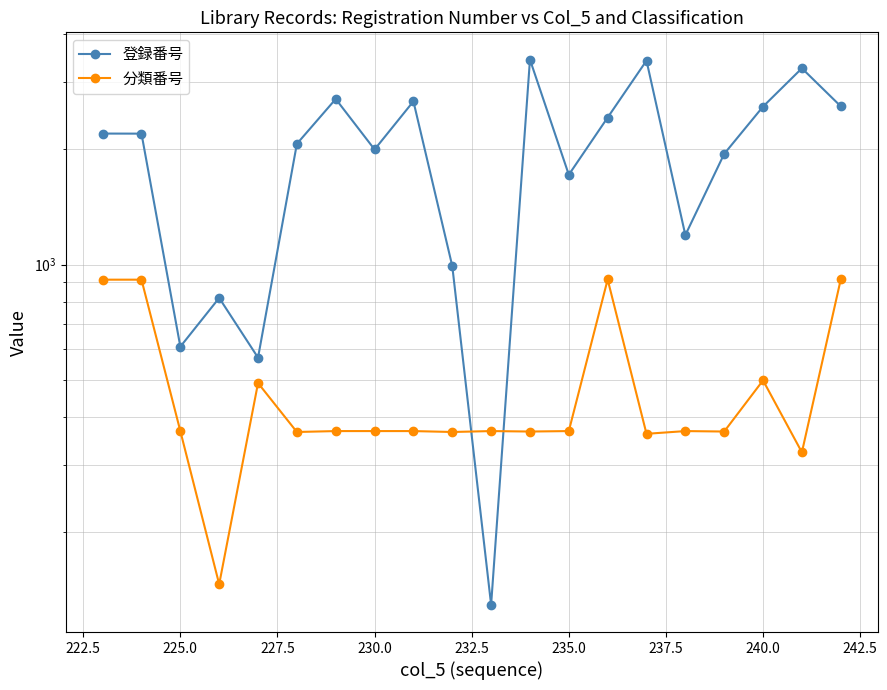

How many interior local valleys does the 分類番号 series have?

7